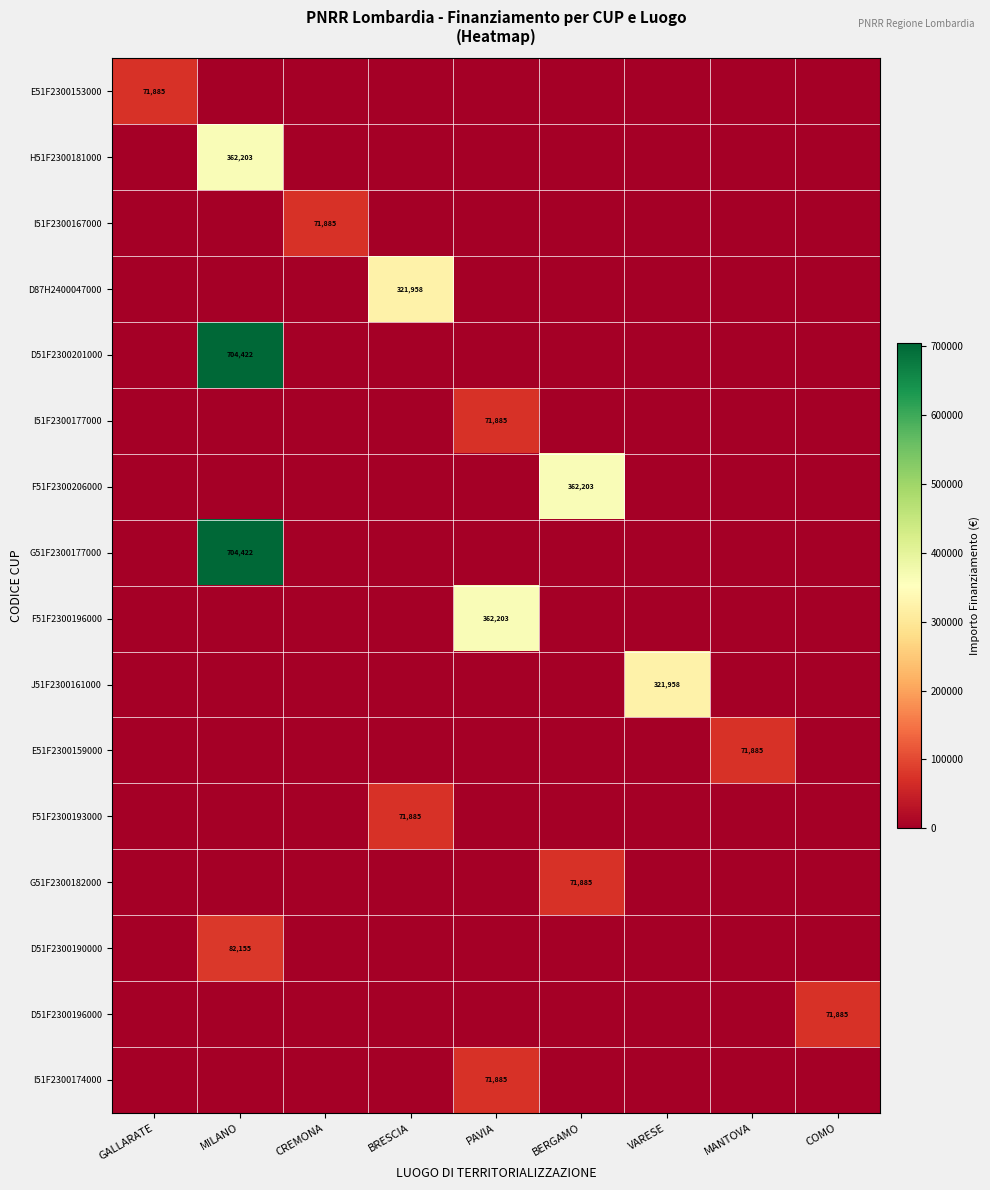

At which category is the sum across all series the highest?

MILANO